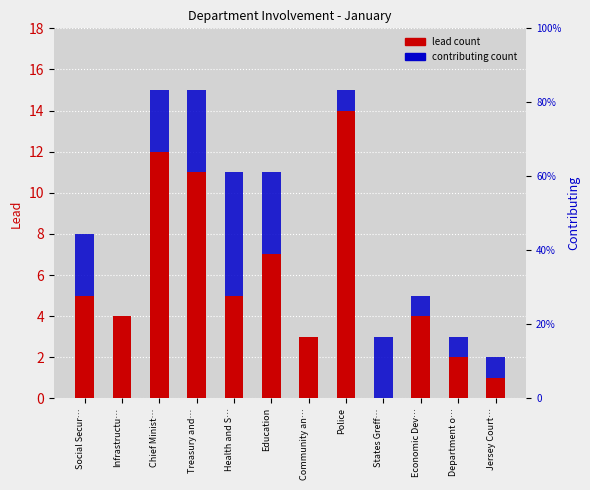

Rank the series by their average value, from lowest to highest.

Contributing (Jan), Lead (Jan)